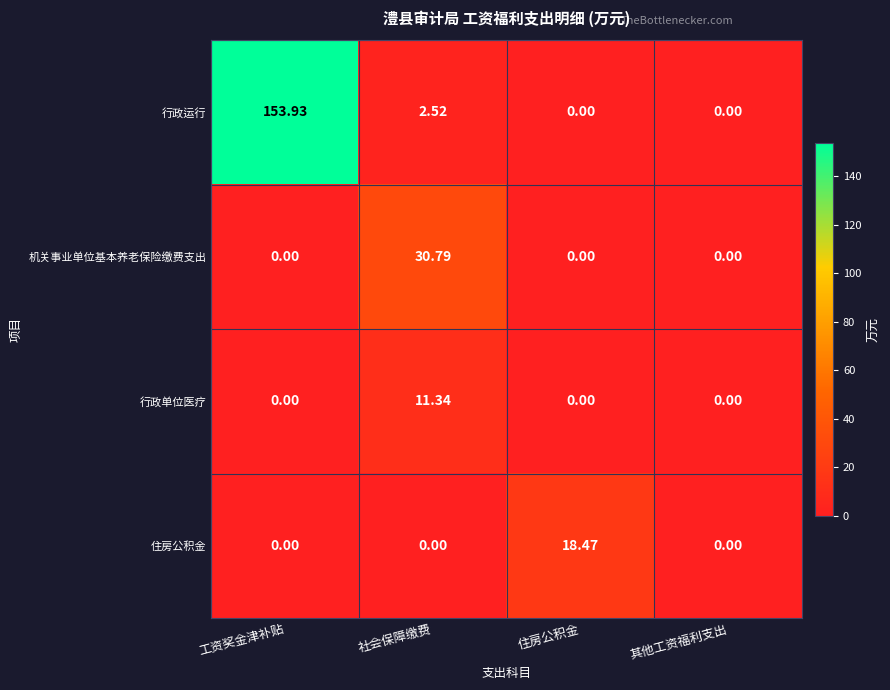

Which category has the highest value across all series?

工资奖金津补贴